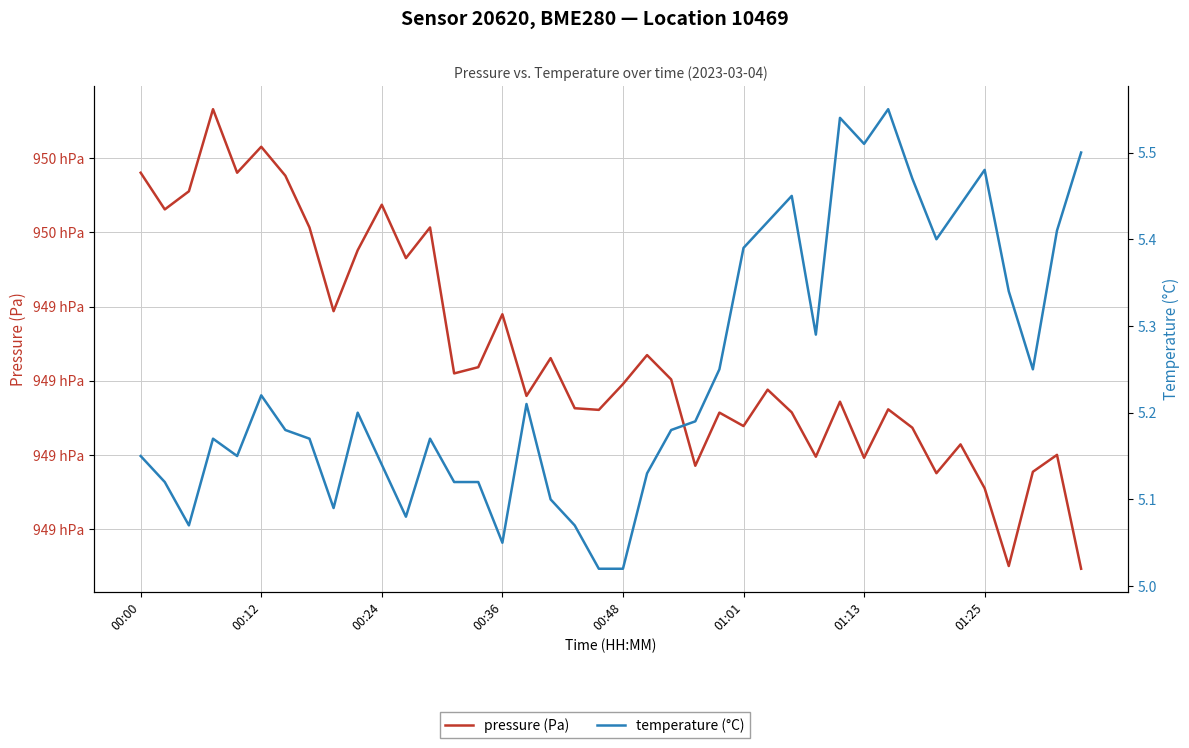

Is it true that temperature (°C) equals 5.5 at 27?

True